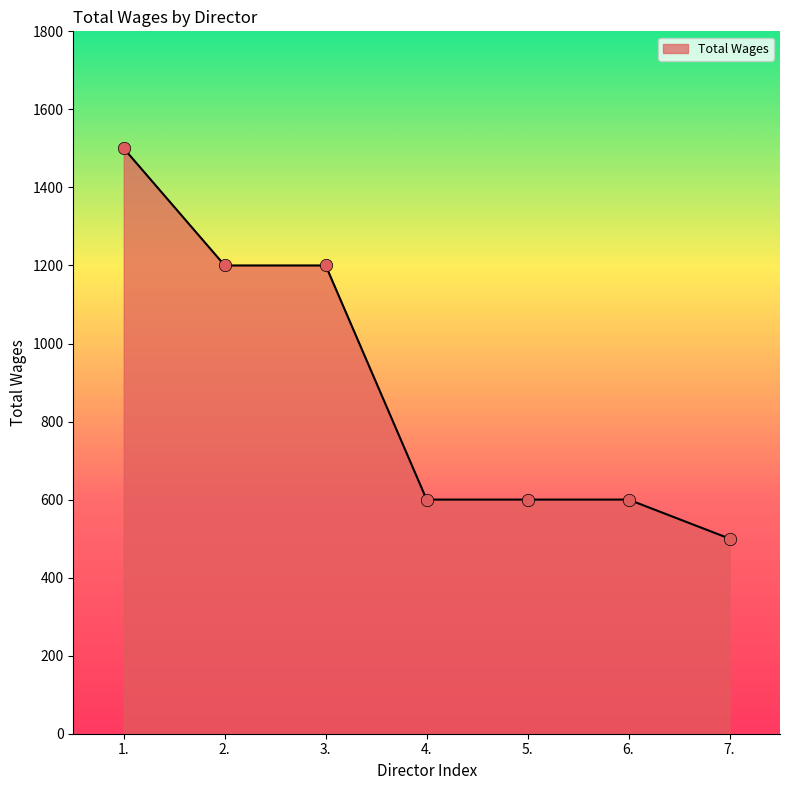

What is the ratio of the value at 7. to the value at 3.?

0.4